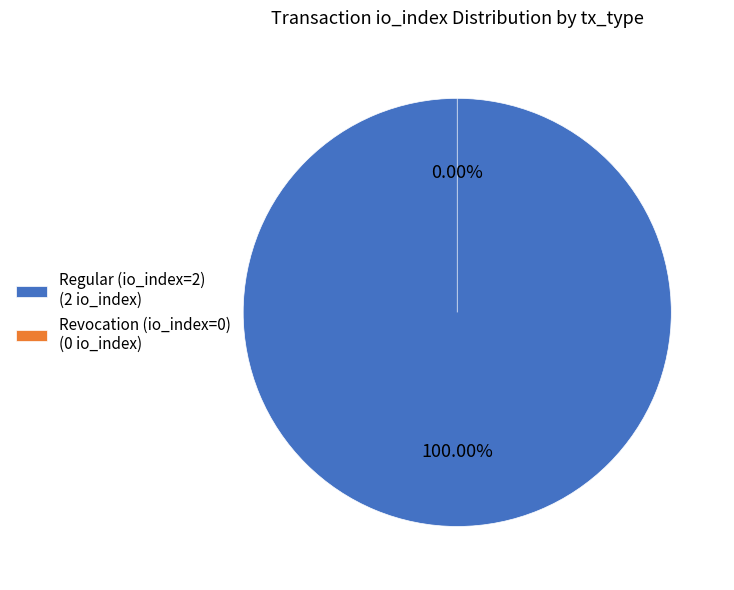

What percentage do Revocation (io_index=0) and Regular (io_index=2) together represent?

100.0%